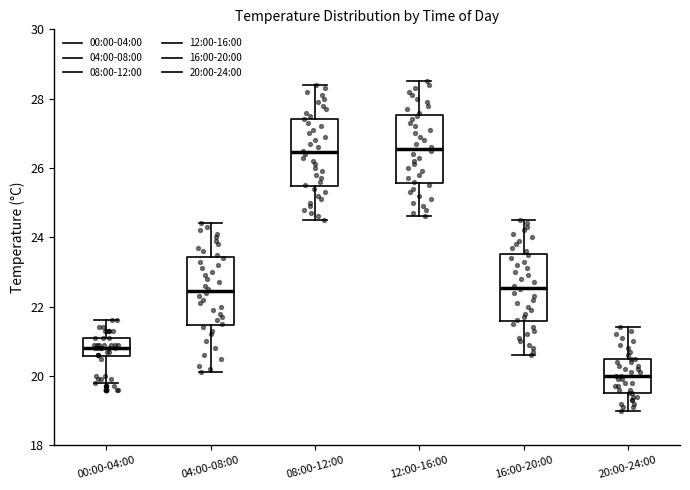

Where does the median line of the box for 00:00-04:00 sit on the y-axis? The values are not printed on the chart, so give them approximately, as read against the axis.

20.8